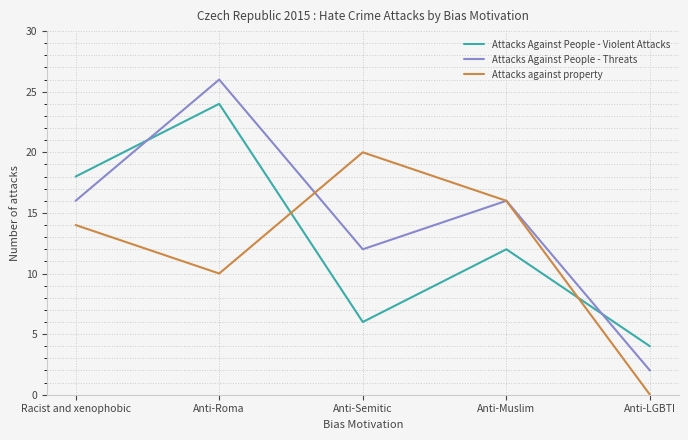

Which series has the largest total across all categories?

Attacks Against People - Threats